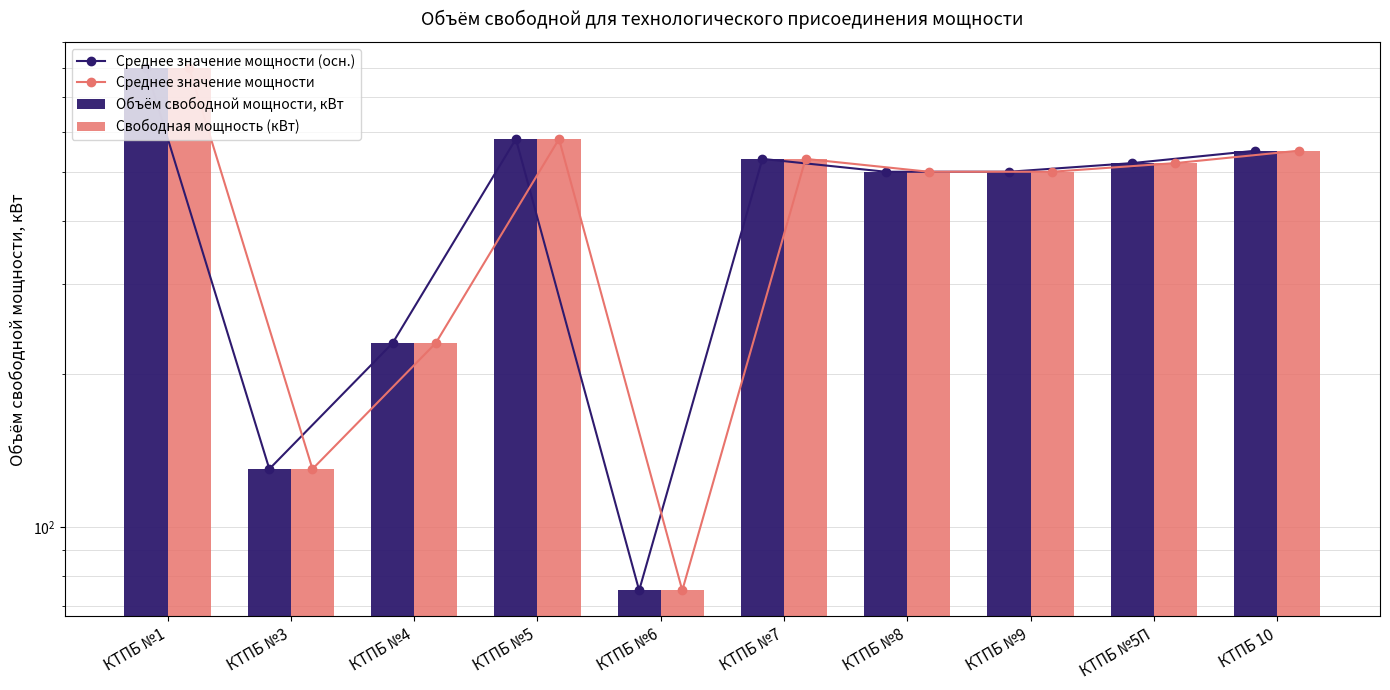

What is the sum of all Среднее значение мощности (осн.) values?

4415